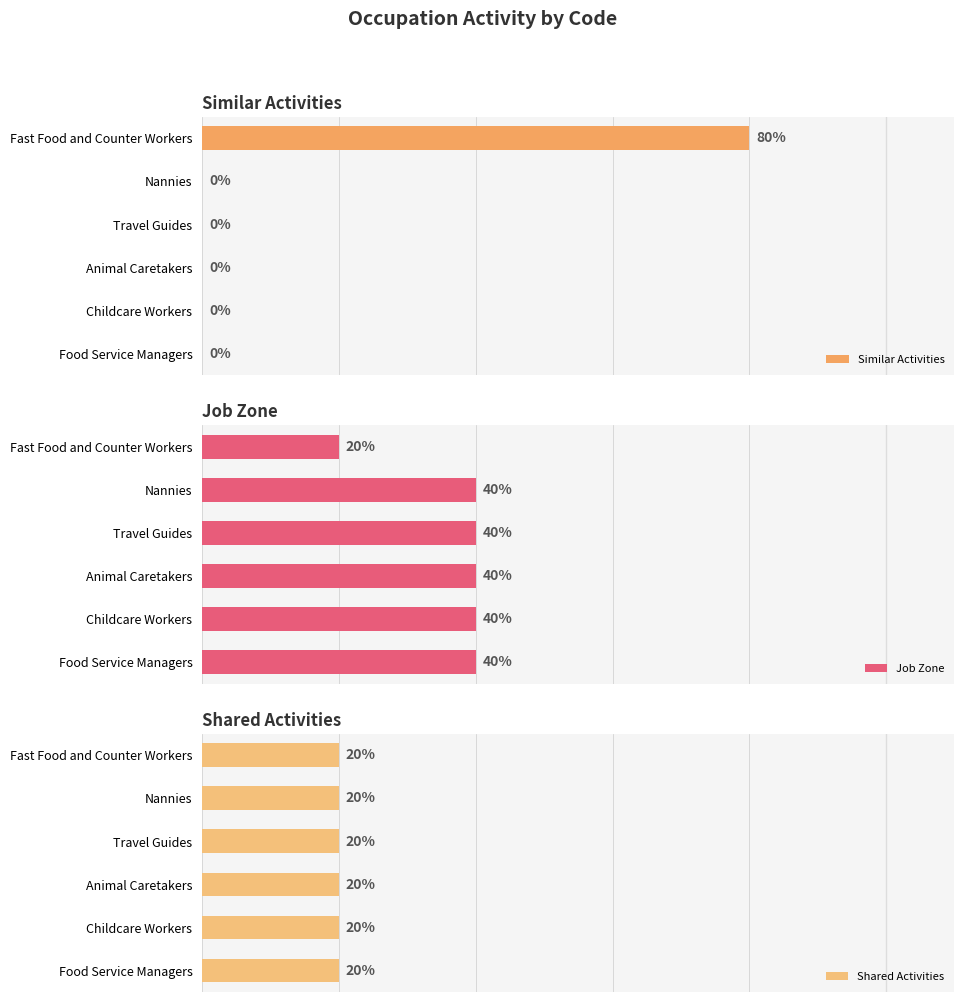

Rank the series by their maximum value, from lowest to highest.

Shared Activities, Job Zone, Similar Activities